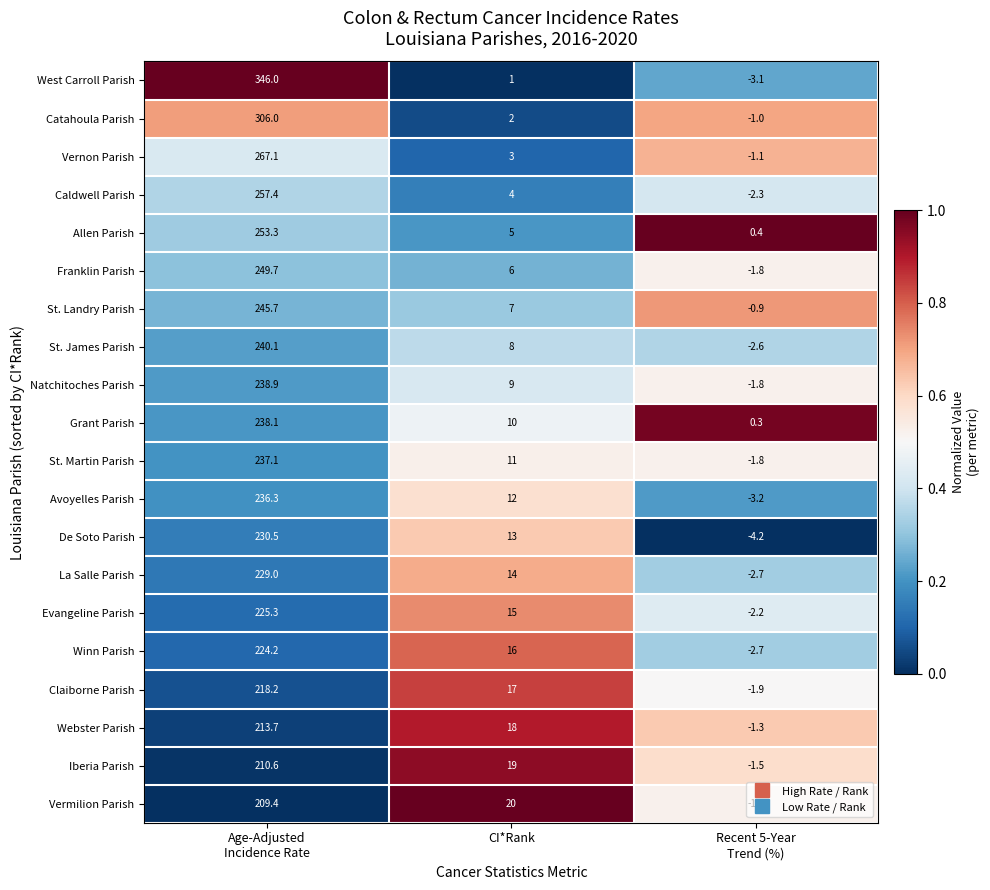

Which series has the largest total across all categories?

West Carroll Parish